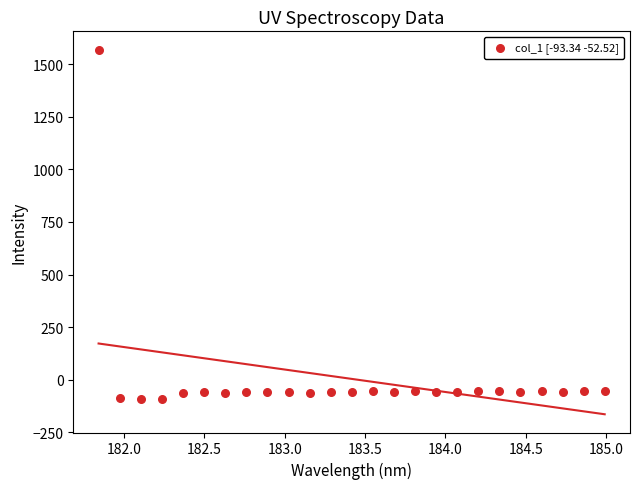

What is the range of Y values (max minus min)?

1663.3